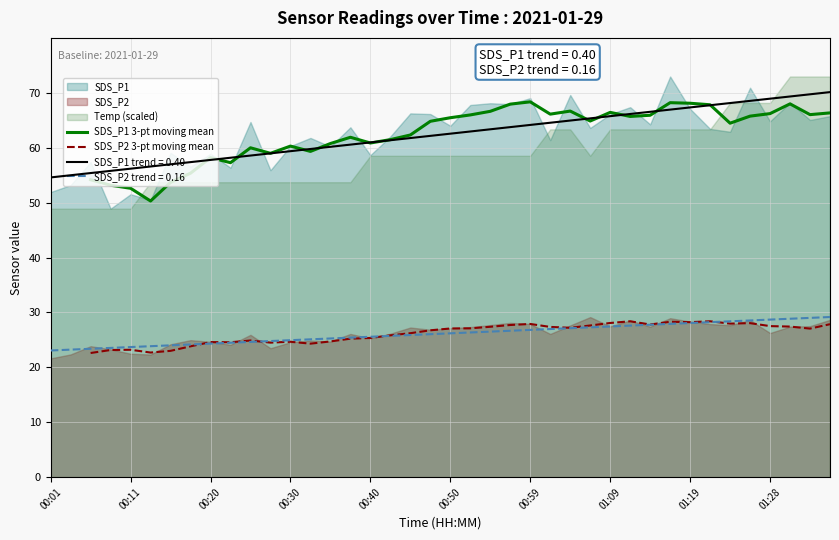

Is it true that SDS_P1 trend = 0.40 equals 65.7 at 01:09?

True